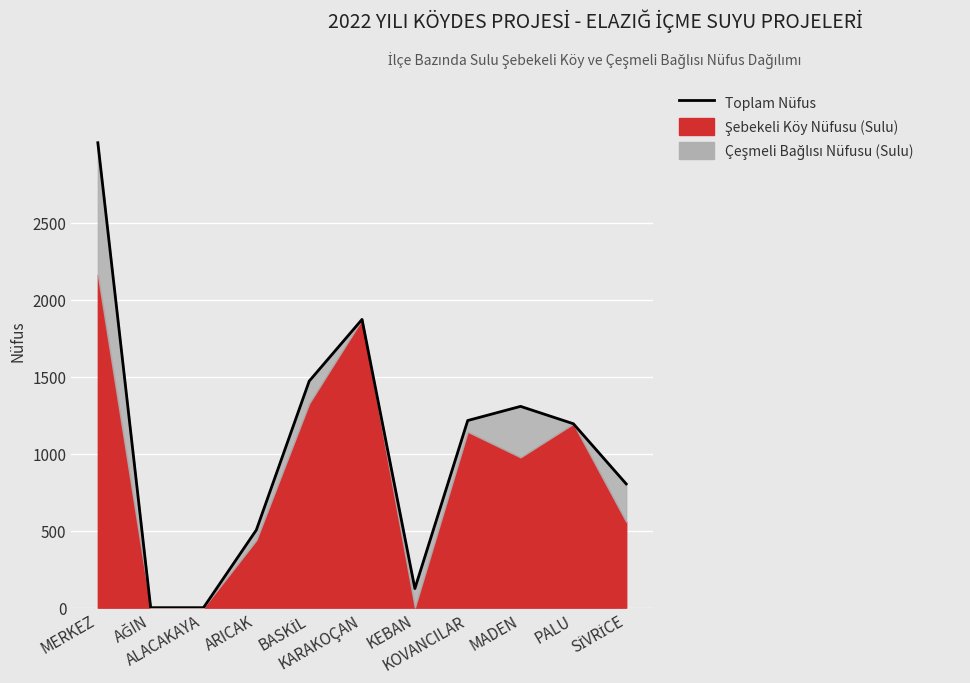

How many values are above zero?

9